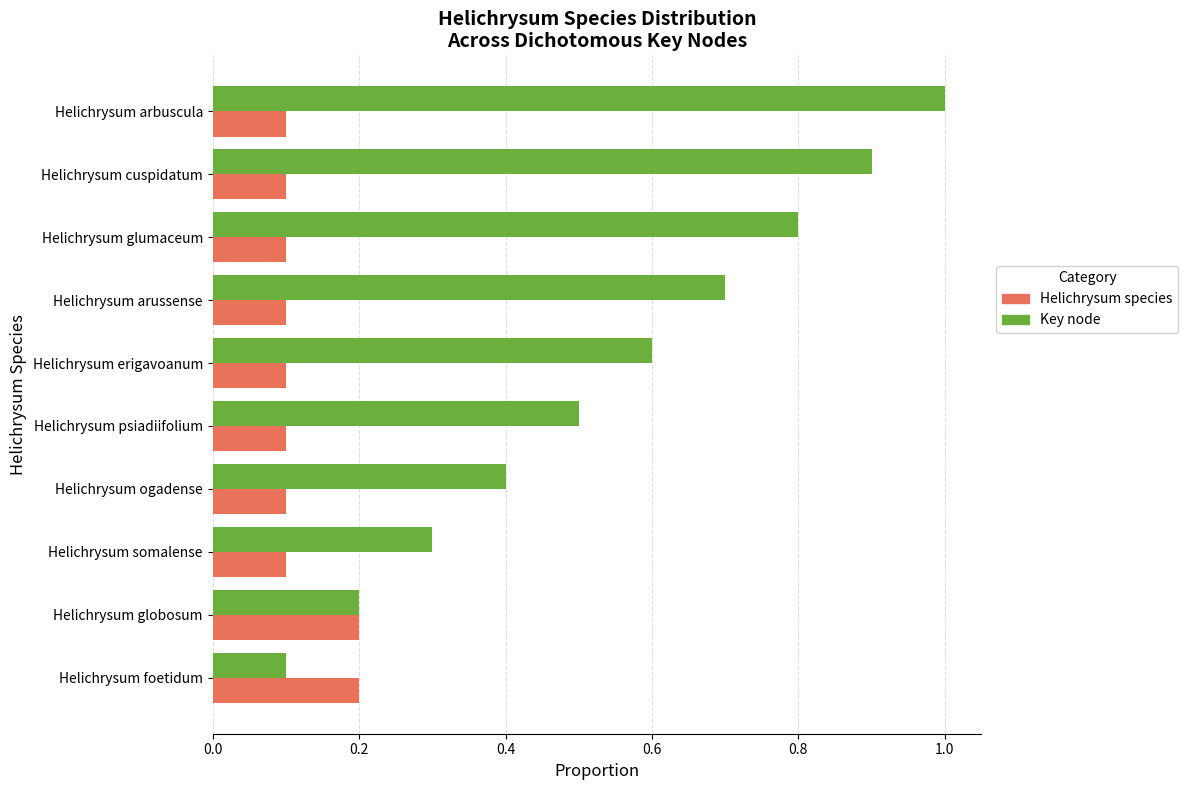

Count the number of categories in the chart.

10